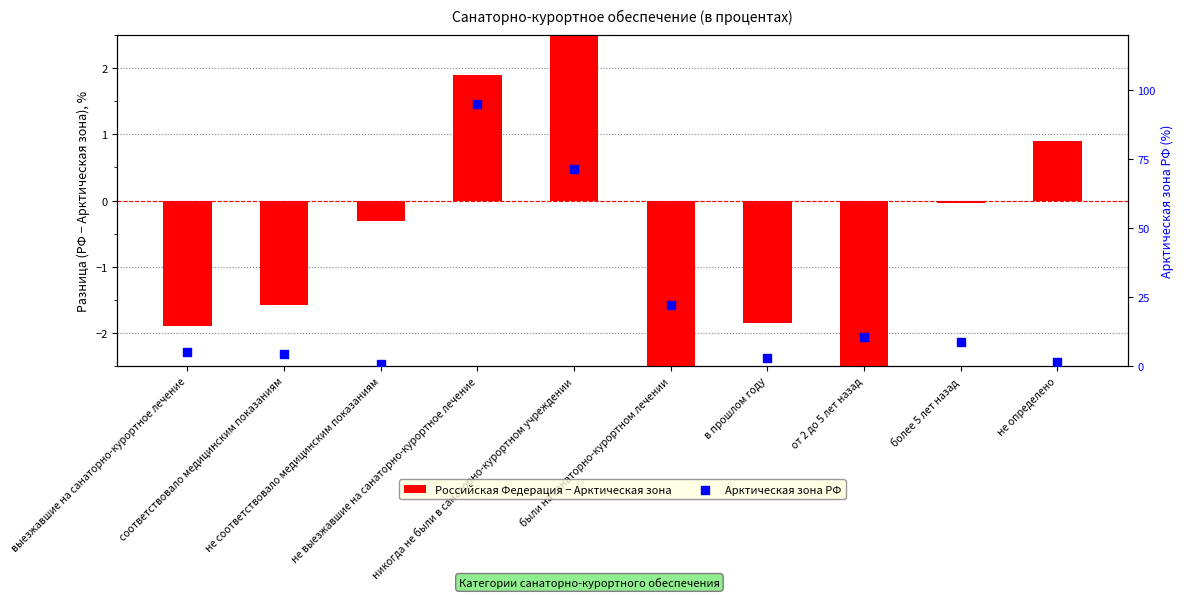

At how many categories does at least one series exceed 13?

3